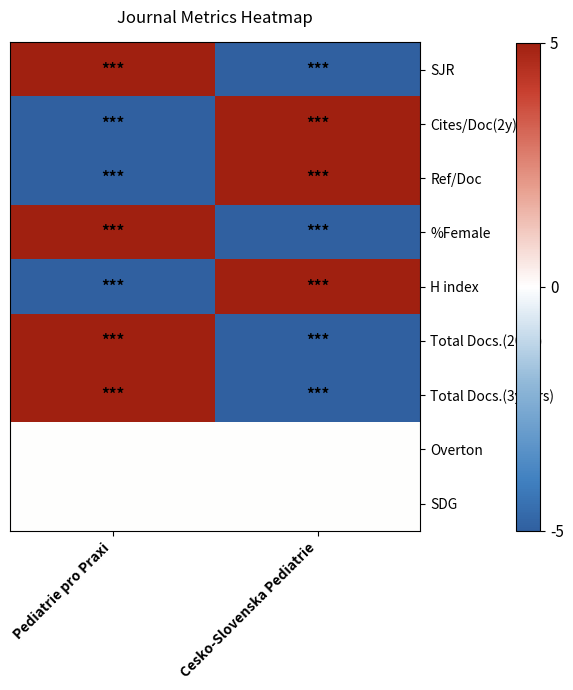

At which category is the sum across all series the highest?

Pediatrie pro Praxi